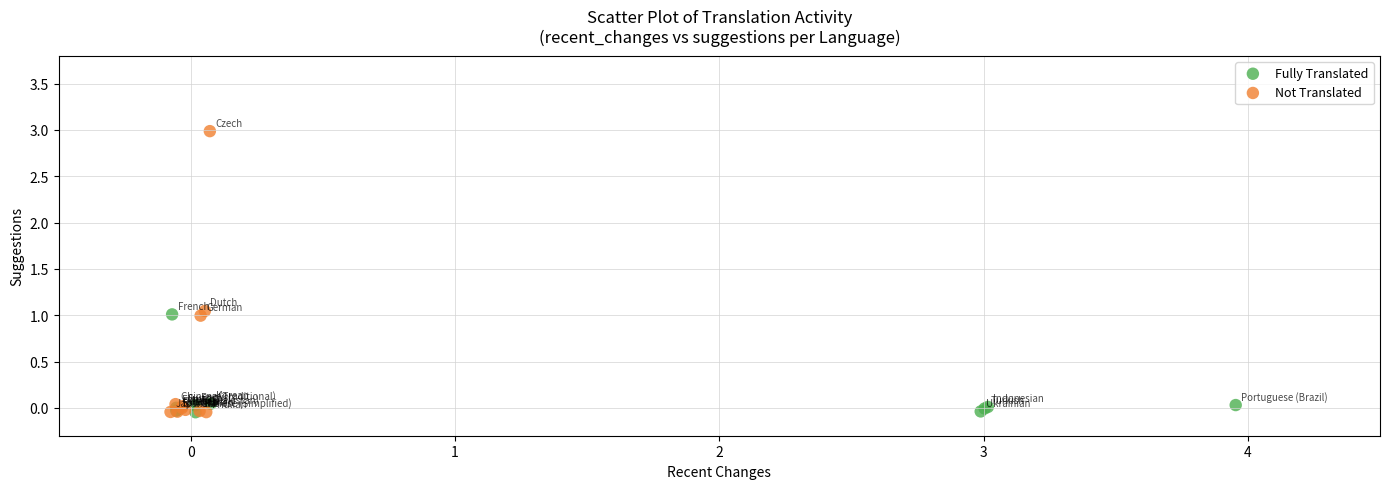

Which series contains the highest Y value?

Not Translated